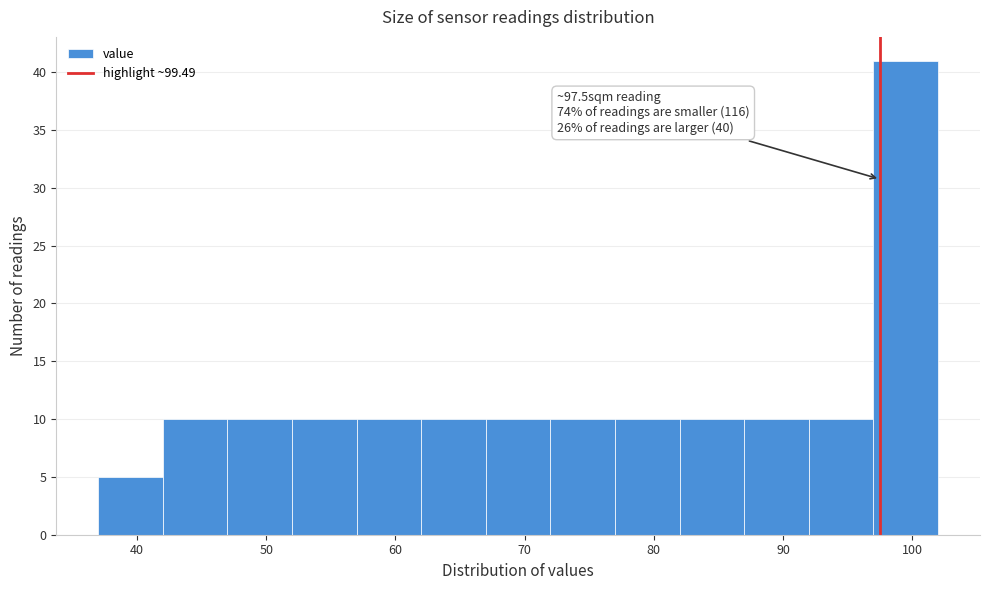

Which range on the x-axis has the tallest bar?

97 to 102